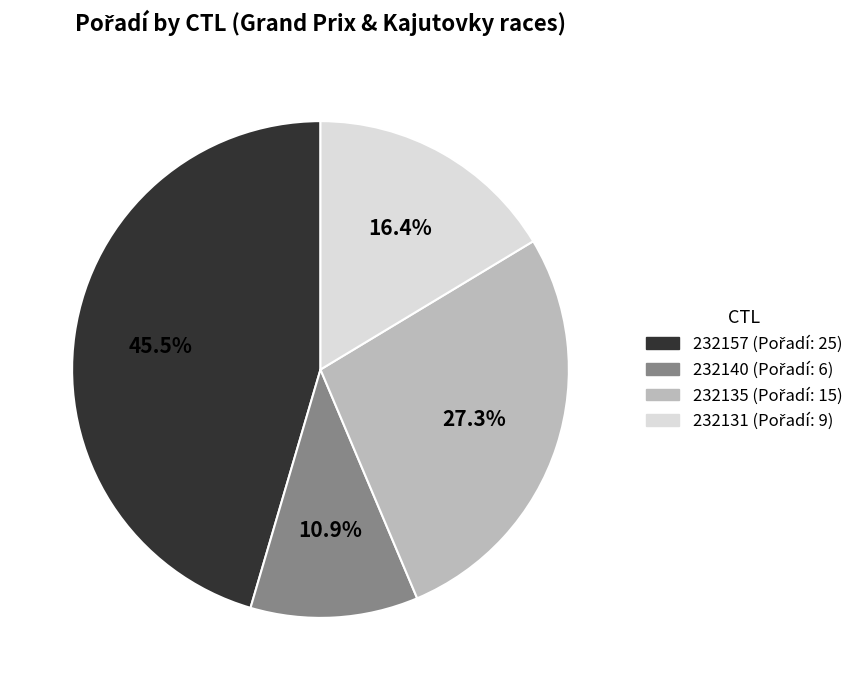

What percentage is the 232140 slice, to the nearest percent?

11%